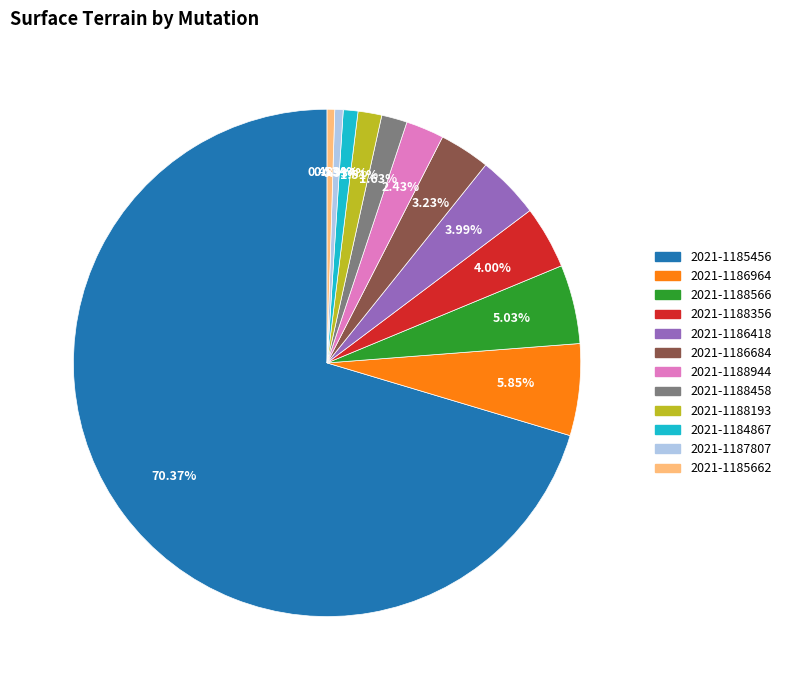

What is the ratio of the value at 2021-1188944 to the value at 2021-1186418?

0.6